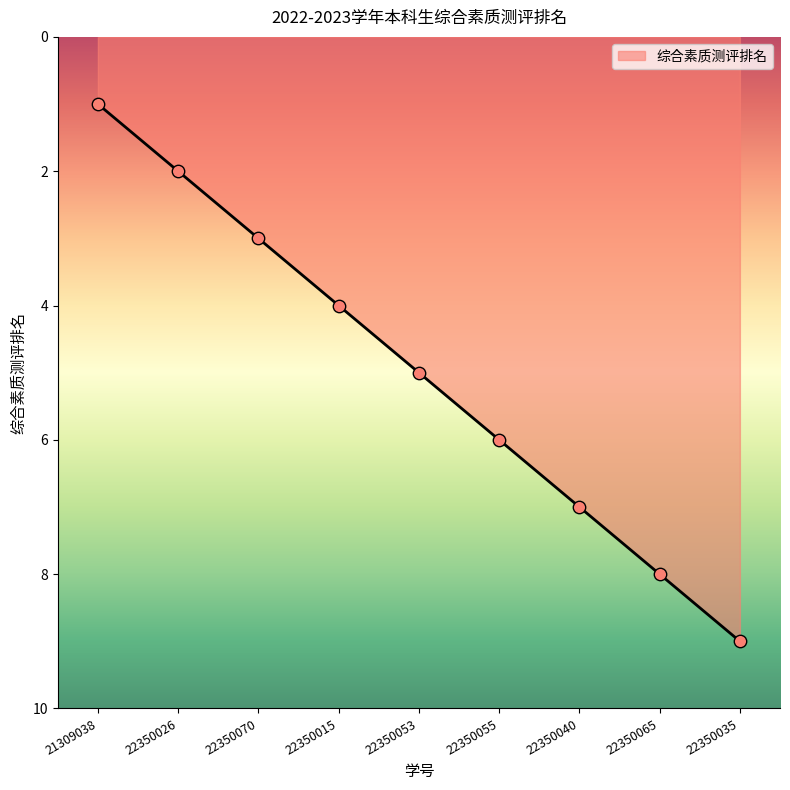

What is the change in value from 22350070 to 22350035?

+6